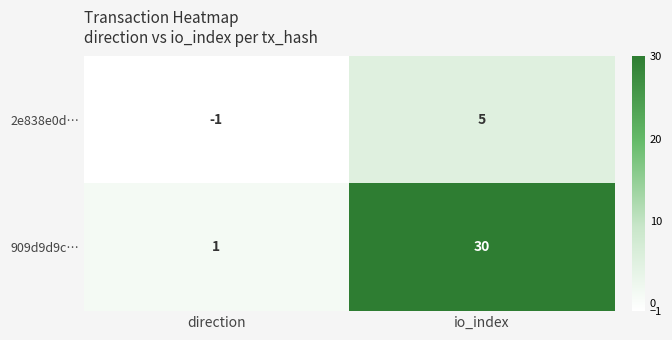

What is the sum of the 909d9d9c… values at io_index and direction?

31